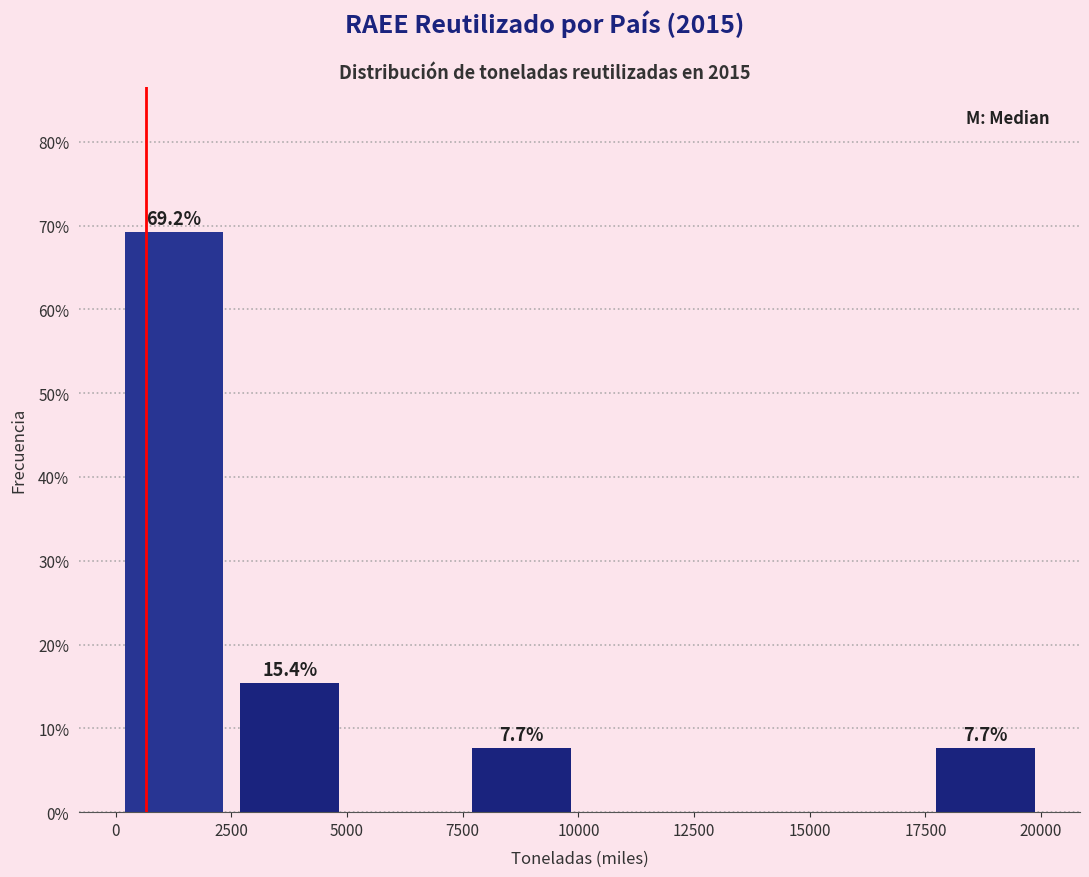

Over which range of the x-axis is the bar tallest?

0 to 2500